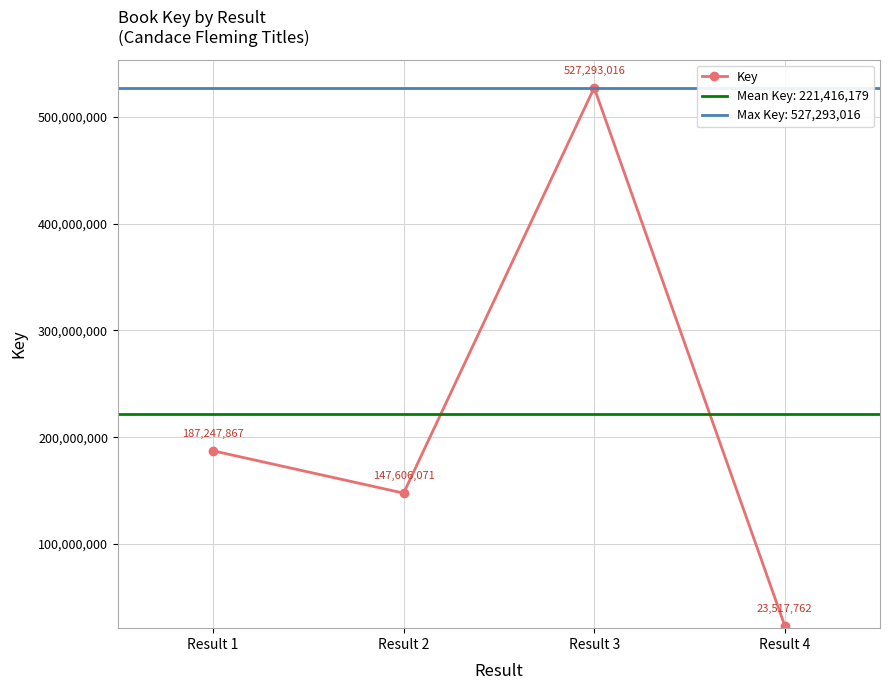

What is the approximate value at Result 3, to the nearest 10?

527293020